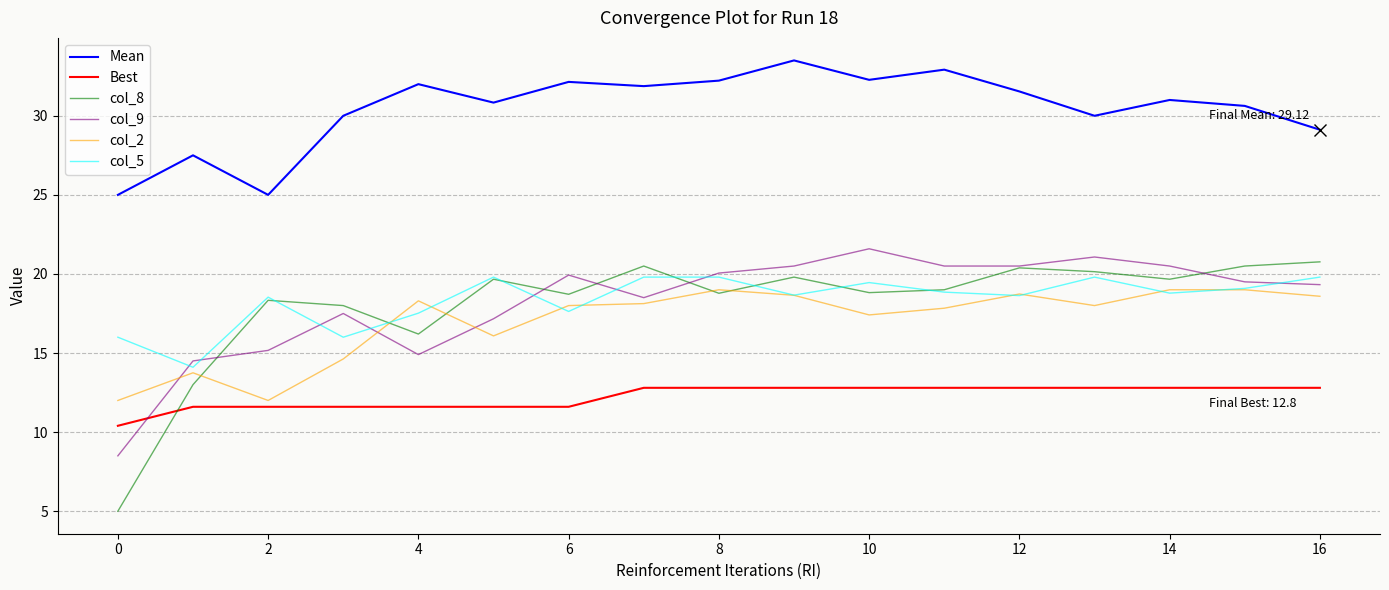

Which series has the widest spread of values?

col_8